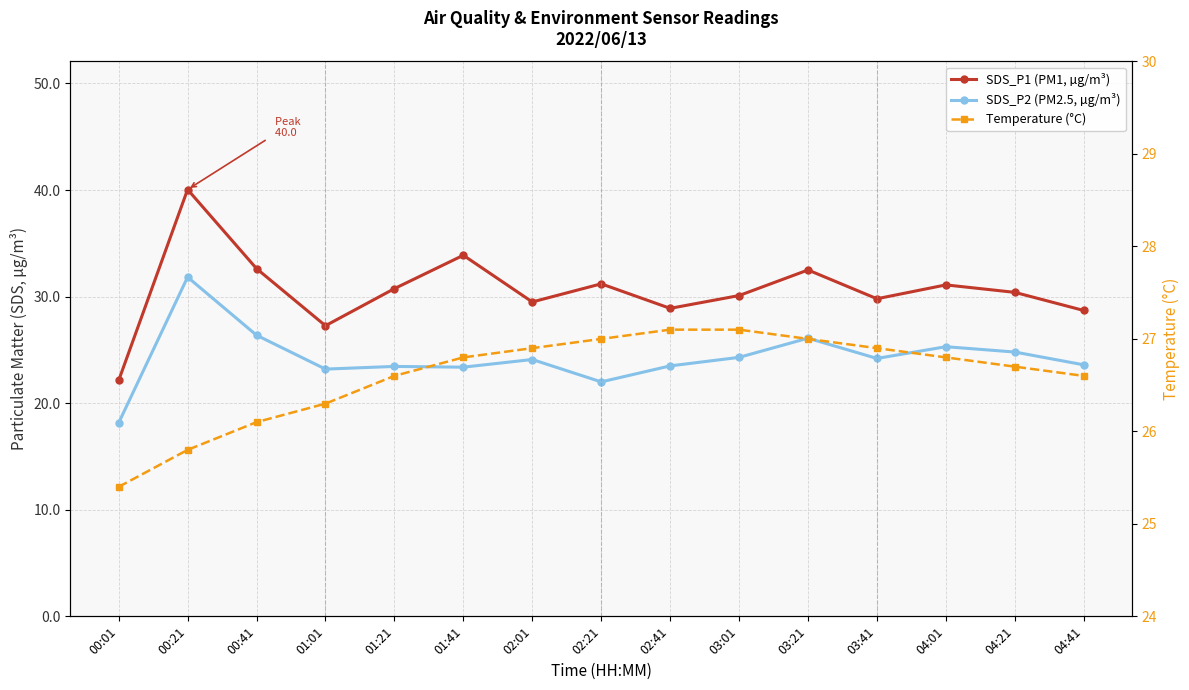

Reading left to right, extract all data points from this chart.

SDS_P1 (PM1, µg/m³): 00:01=22.1	00:21=40.0	00:41=32.6	01:01=27.3	01:21=30.8	01:41=33.9	02:01=29.5	02:21=31.2	02:41=28.9	03:01=30.1	03:21=32.5	03:41=29.8	04:01=31.1	04:21=30.4	04:41=28.7
SDS_P2 (PM2.5, µg/m³): 00:01=18.1	00:21=31.8	00:41=26.4	01:01=23.2	01:21=23.4	01:41=23.4	02:01=24.1	02:21=22.0	02:41=23.5	03:01=24.3	03:21=26.1	03:41=24.2	04:01=25.3	04:21=24.8	04:41=23.6
Temperature (°C): 00:01=25.4	00:21=25.8	00:41=26.1	01:01=26.3	01:21=26.6	01:41=26.8	02:01=26.9	02:21=27.0	02:41=27.1	03:01=27.1	03:21=27.0	03:41=26.9	04:01=26.8	04:21=26.7	04:41=26.6